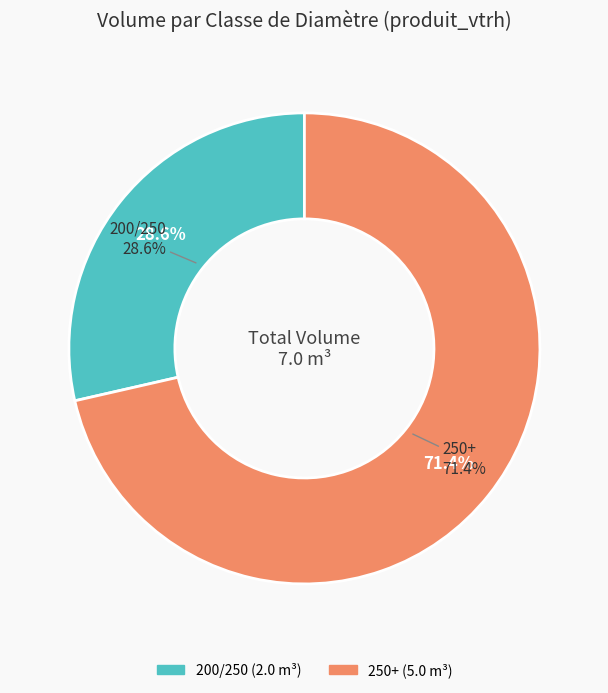

Is the sum of 250+ and 200/250 greater than half?

Yes